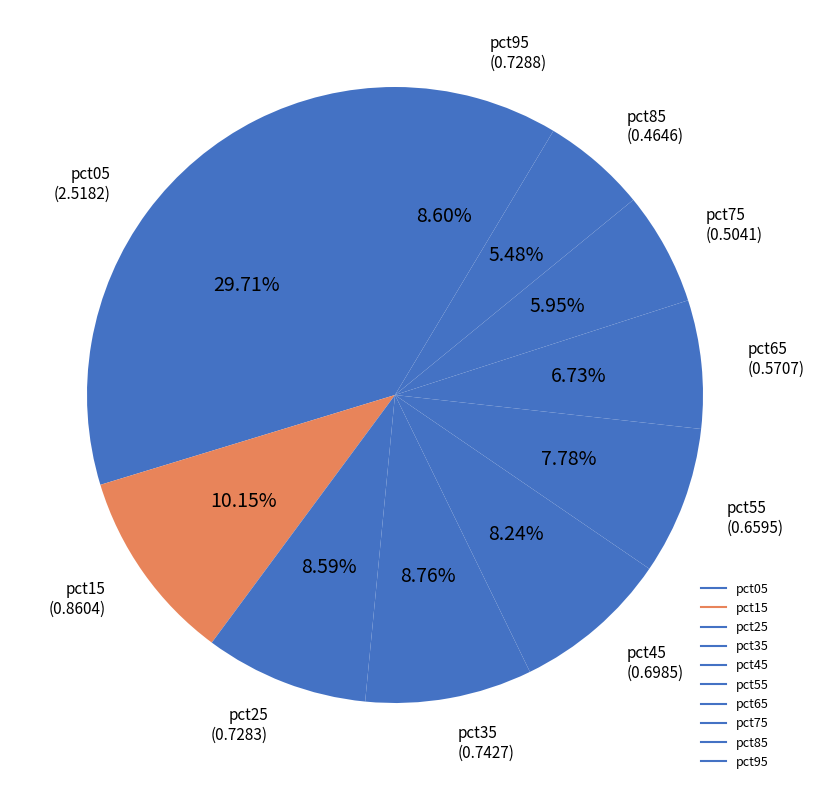

Is pct05 the majority of the pie?

No